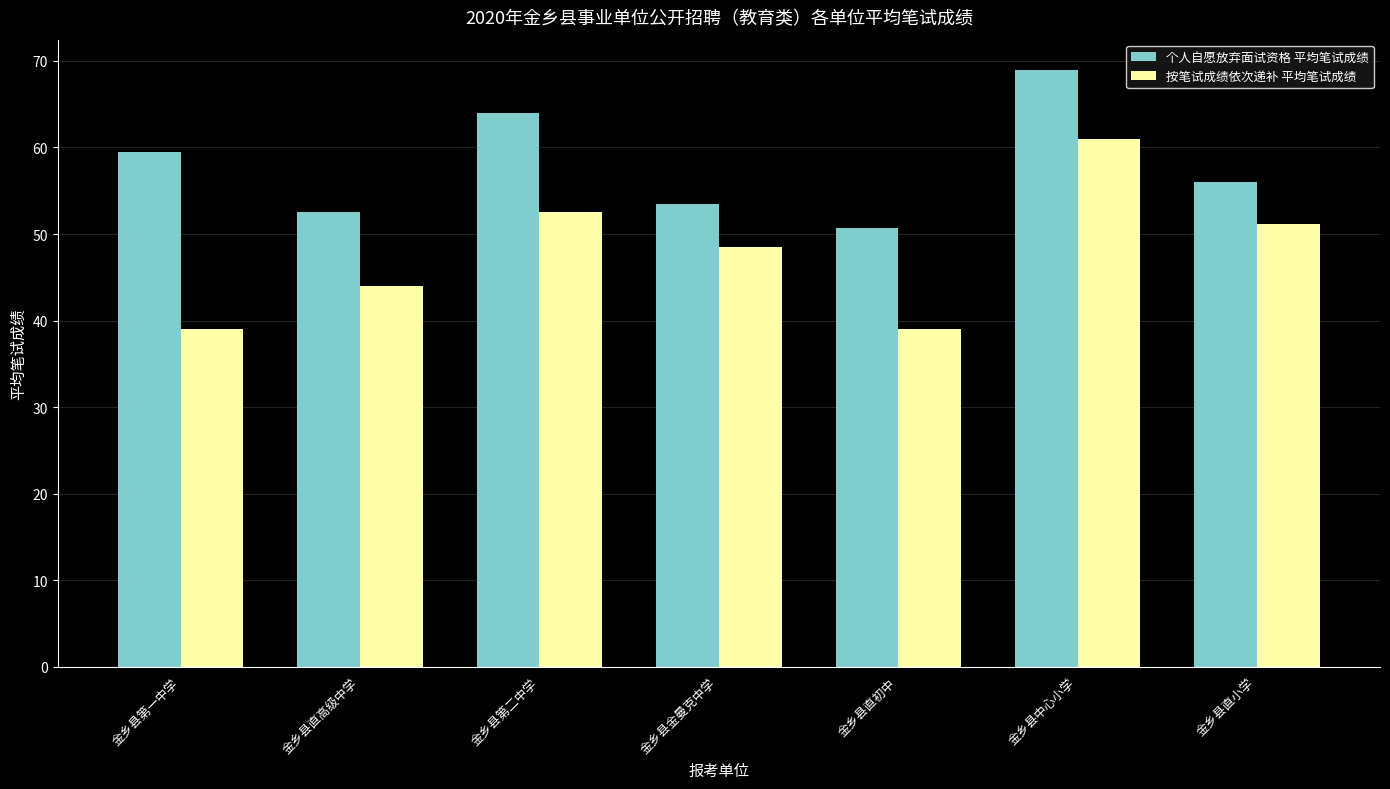

True or false: 个人自愿放弃面试资格 平均笔试成绩 has a value of 59.5 at 金乡县第一中学.

True